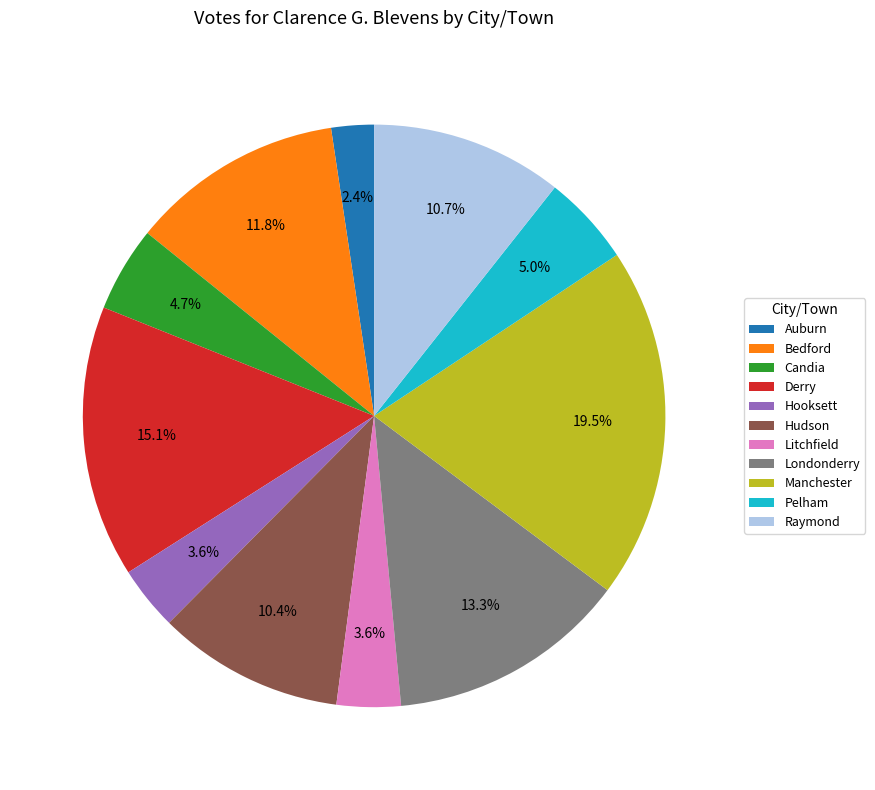

To the nearest percent, what is the average slice percentage?

9%